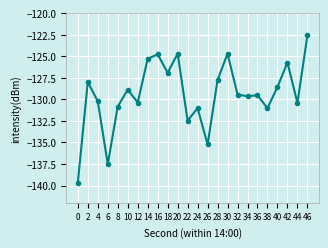

True or false: the data shows -129.4 at 32.

True